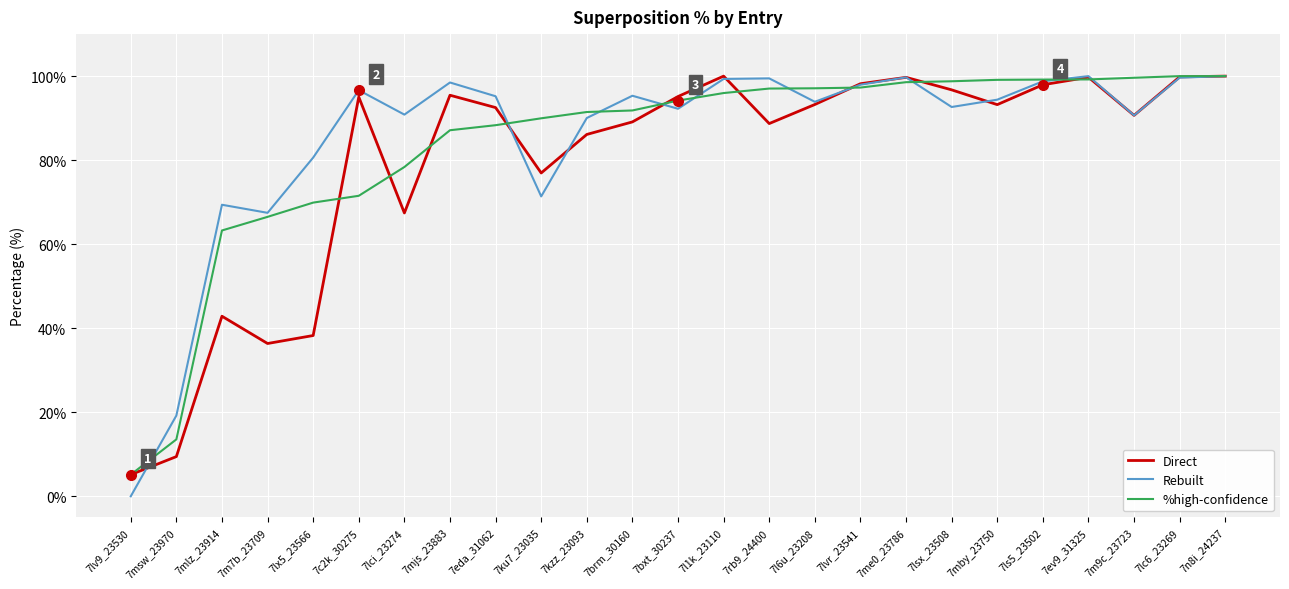

List the series in order of their overall mean, highest first.

Rebuilt, %high-confidence, Direct